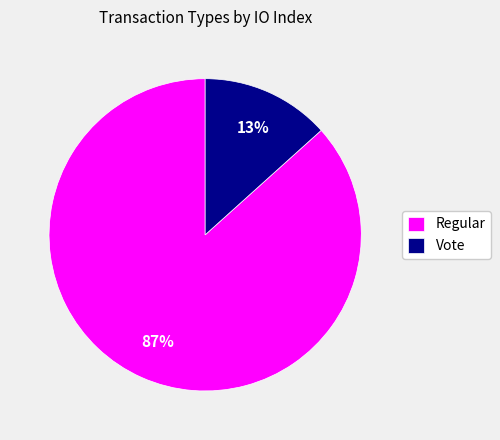

Combined, do Vote and Regular account for over 50%?

Yes